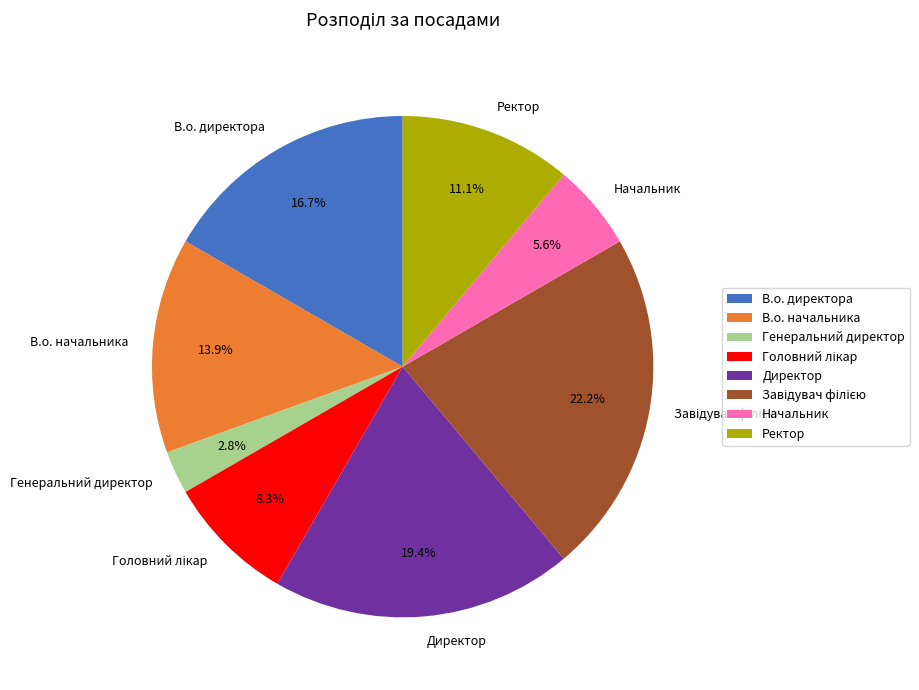

How many slices are in this pie chart?

8